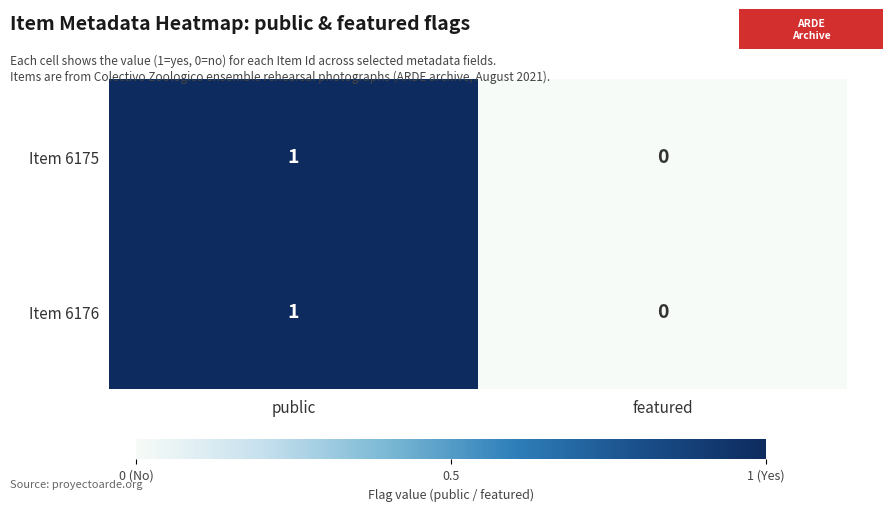

Which category has the highest value in the Item 6175 series?

public